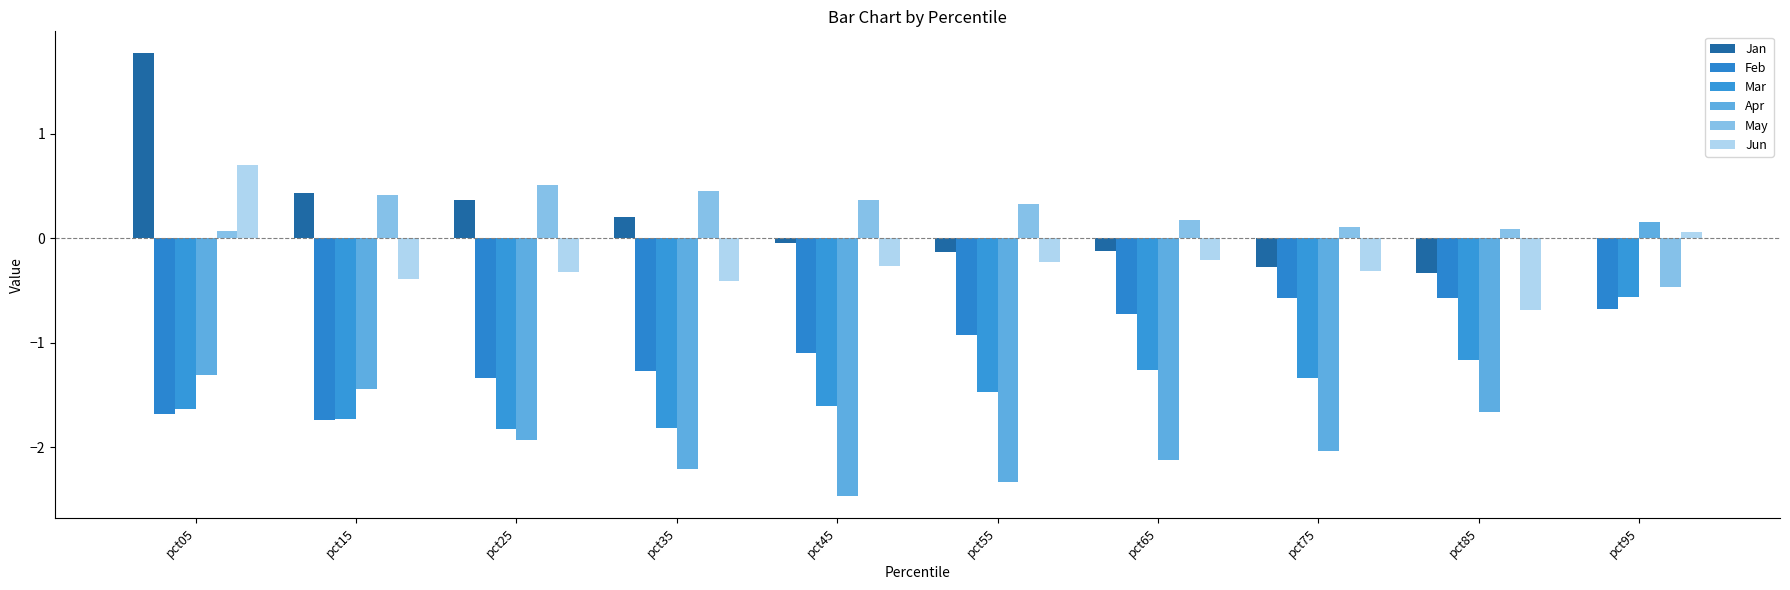

How many data points does each series have?

10